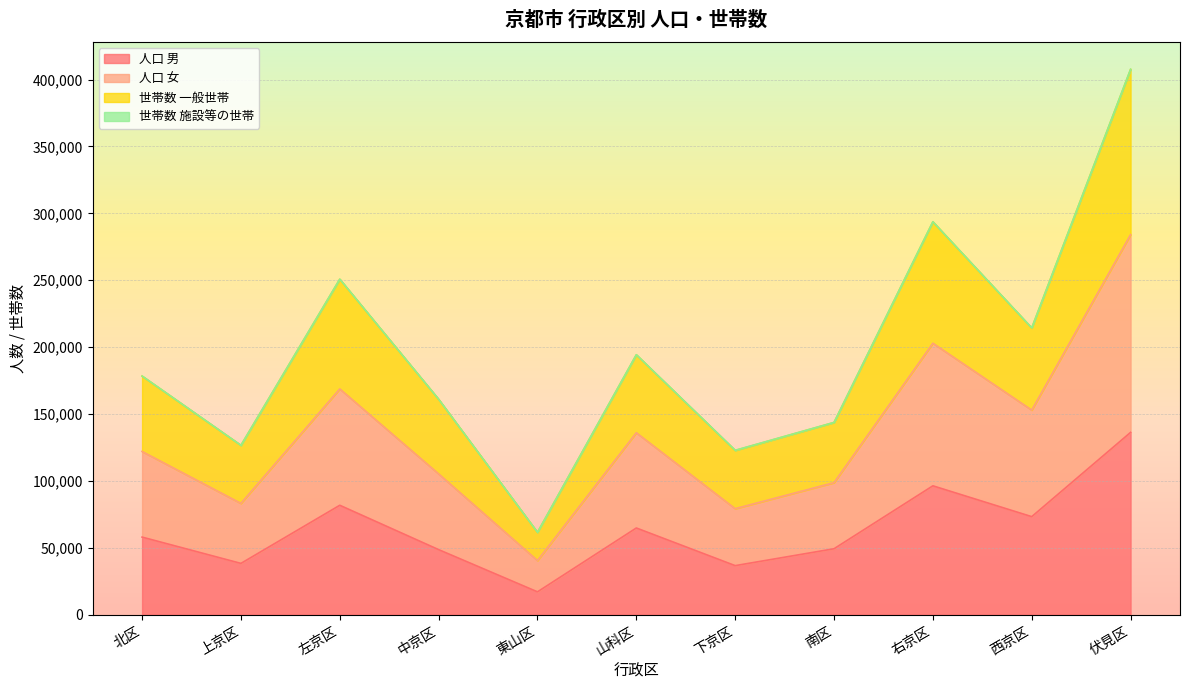

At which category is the sum across all series the highest?

伏見区